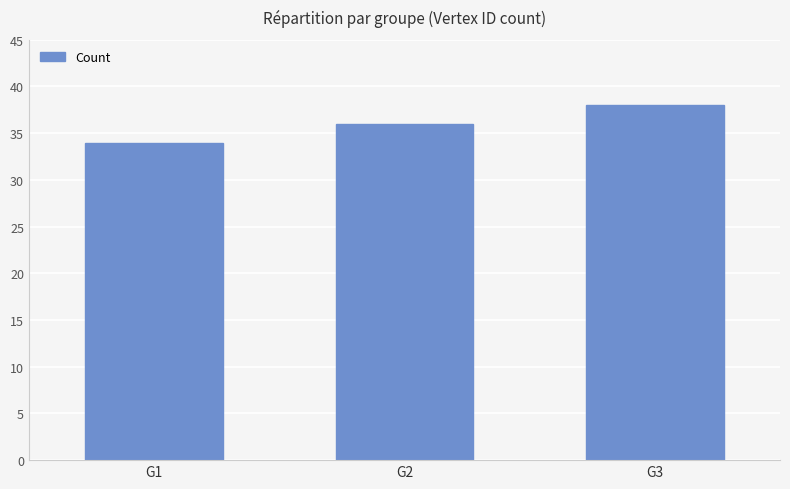

Between G3 and G1, which is larger?

G3